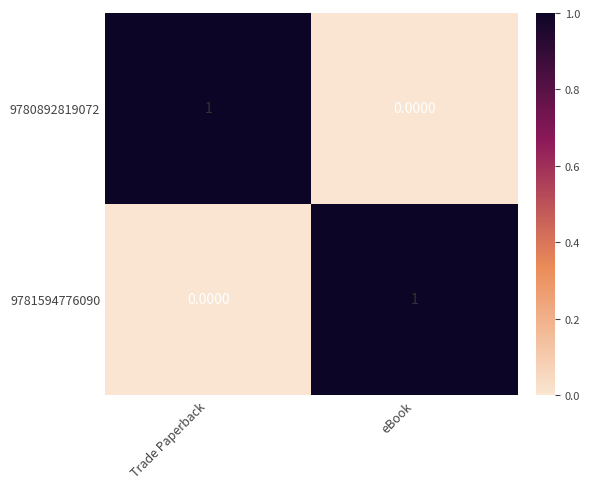

At which label does 9781594776090 reach its peak?

eBook